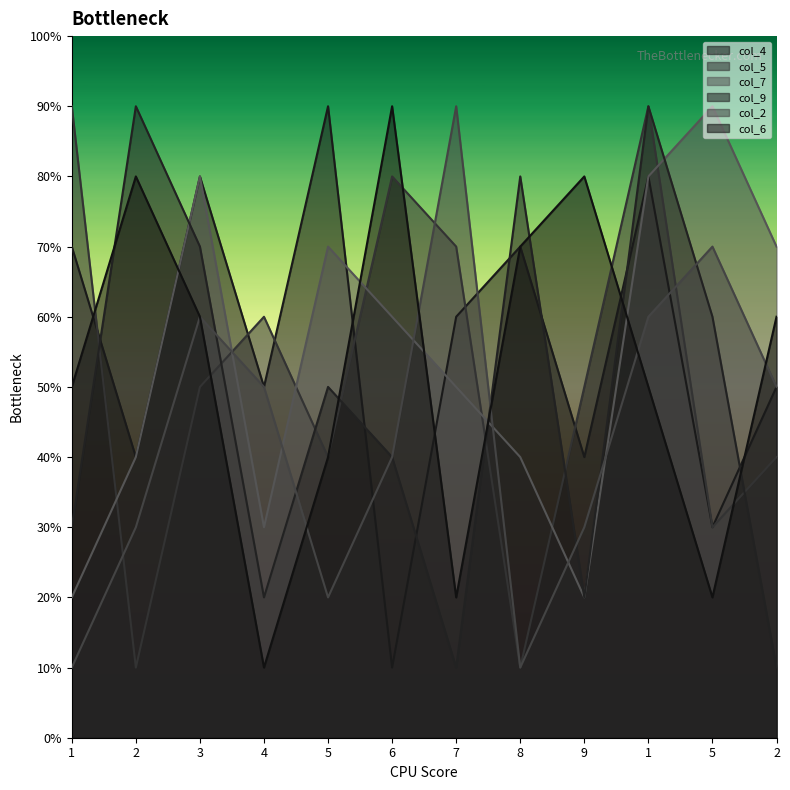

Between 2 and 5, which is larger?

2